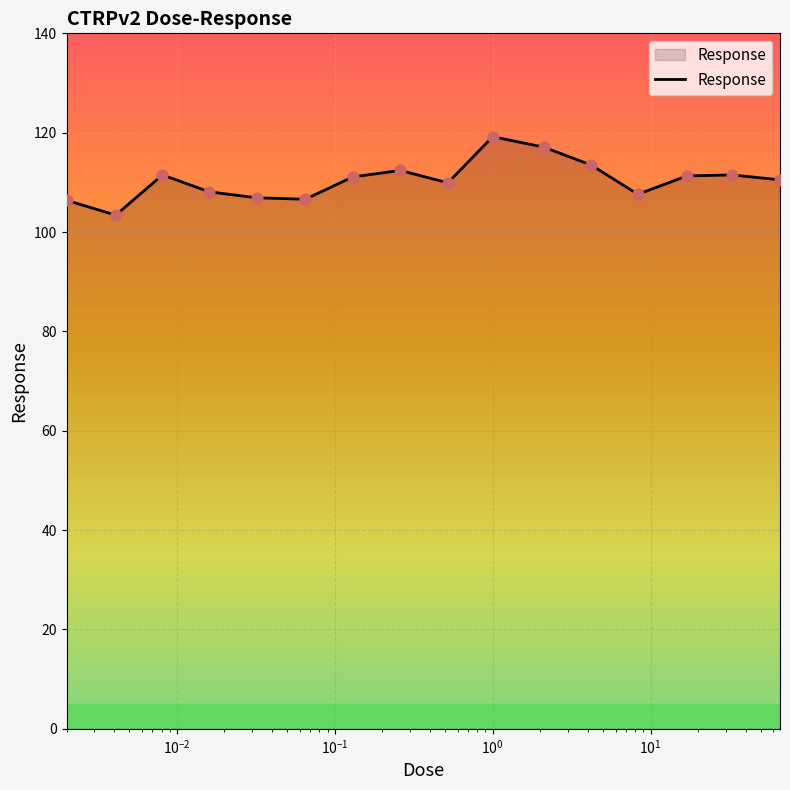

What is the maximum value shown in the chart?

119.2